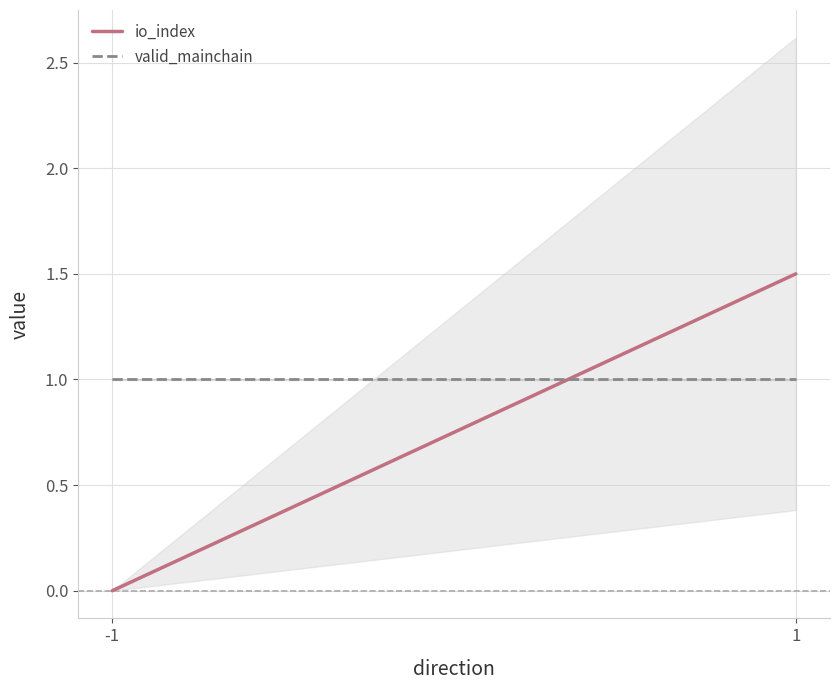

How many values in the io_index series are below 1?

1